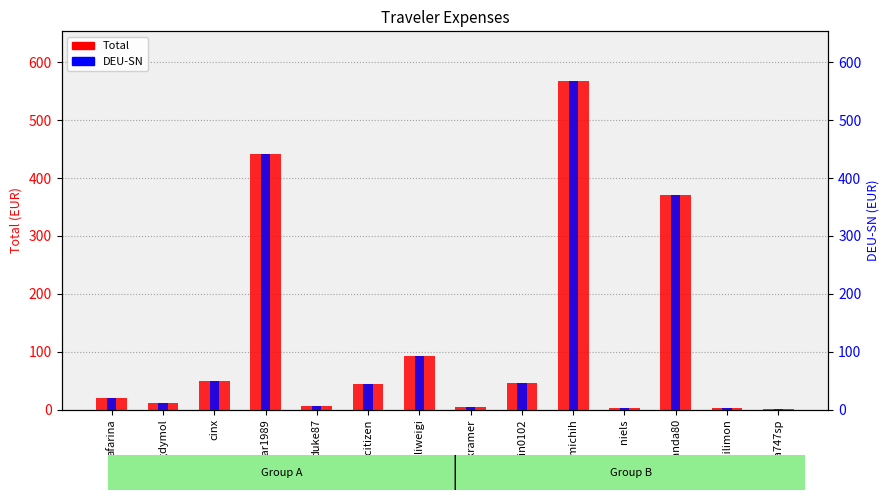

Where is DEU-SN nearest to the value 284?

panda80